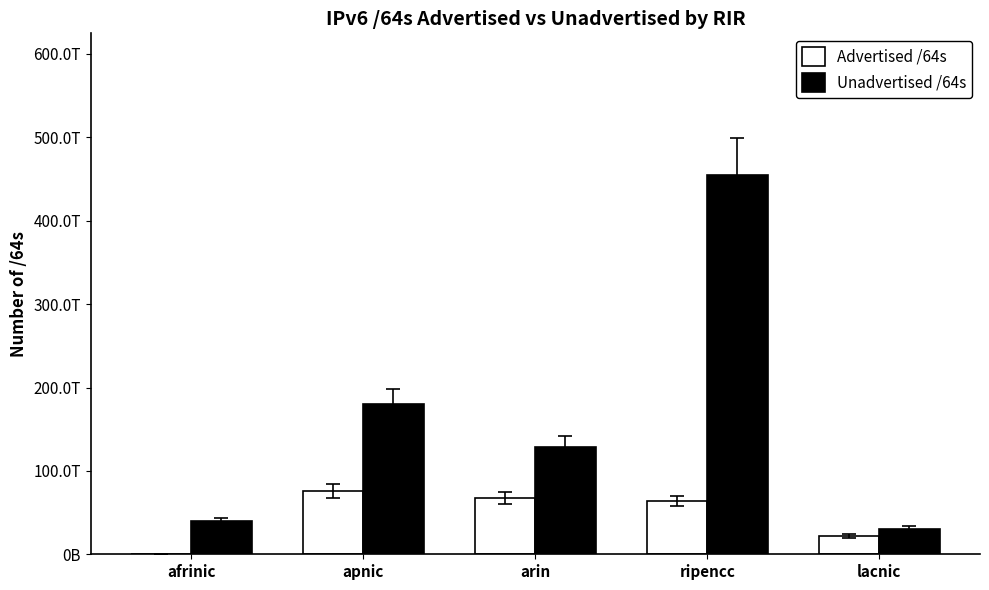

What is the label of the 1st bar from the left?

afrinic